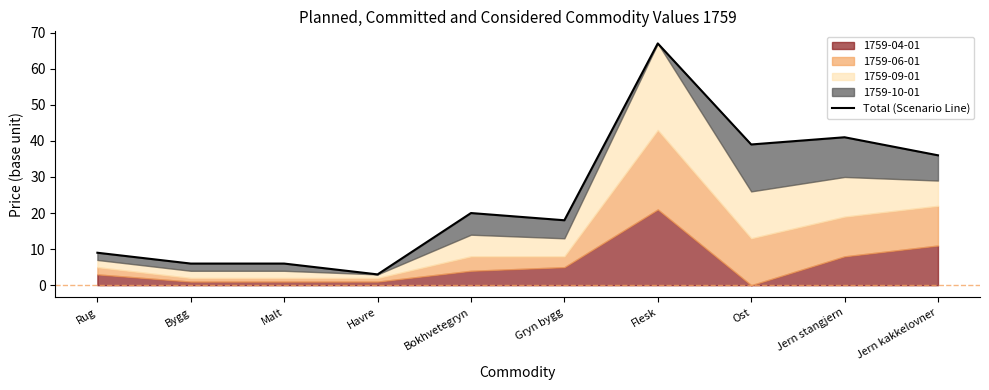

How many data points does each series have?

10